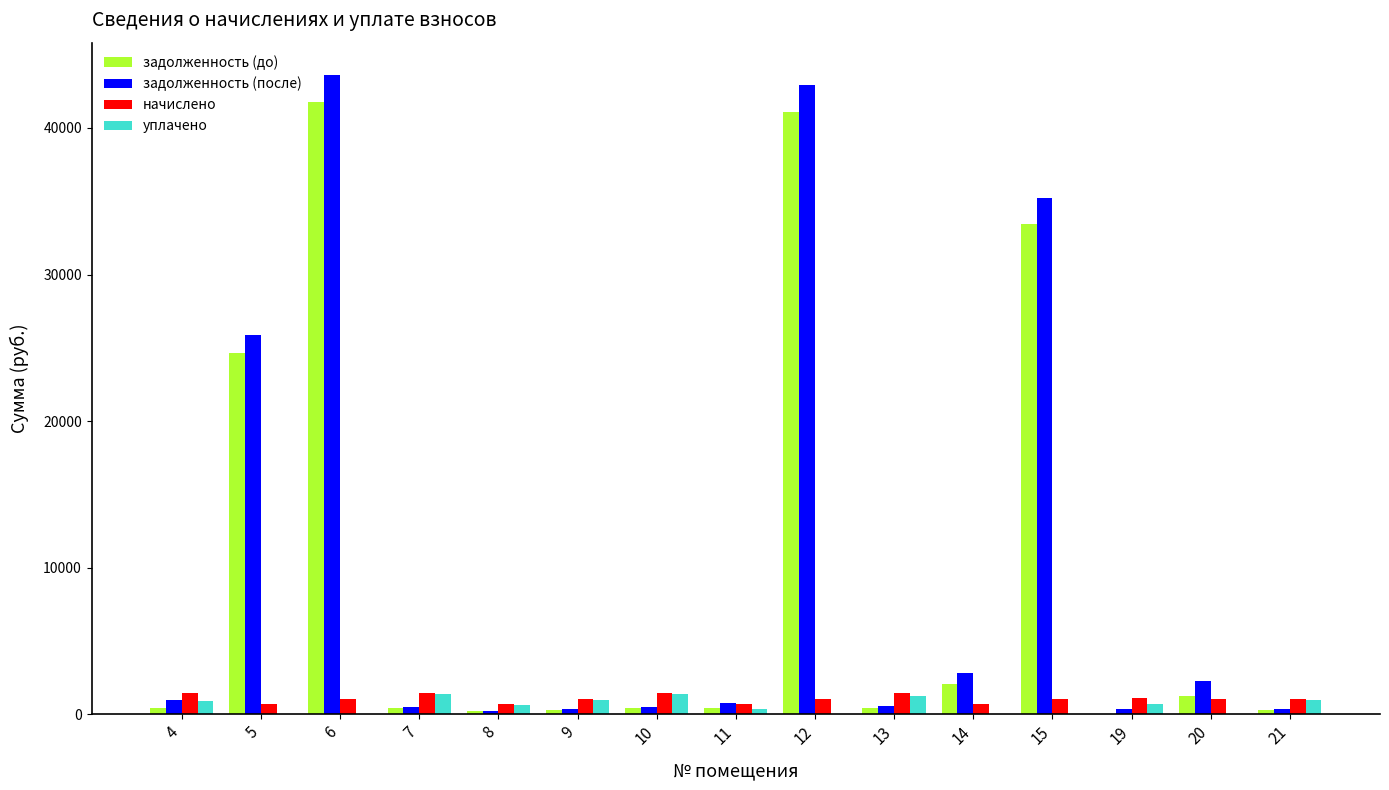

What is the total value across all series at 13?

3710.5